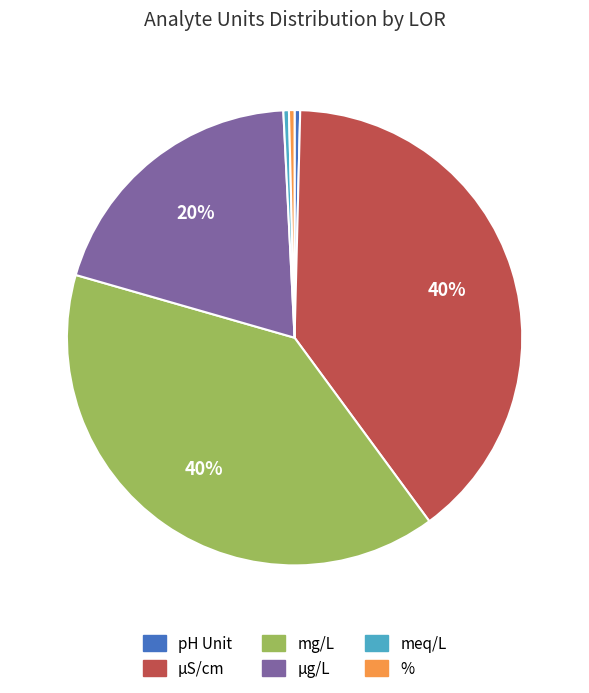

How many segments does this pie chart have?

6